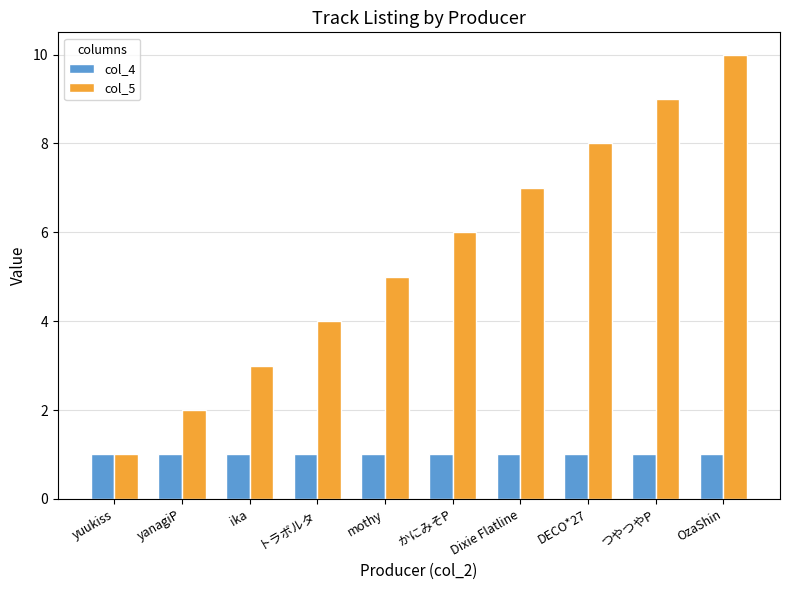

Reading left to right, transcribe all the data shown in this chart.

col_4: 1	1	1	1	1	1	1	1	1	1
col_5: 1	2	3	4	5	6	7	8	9	10